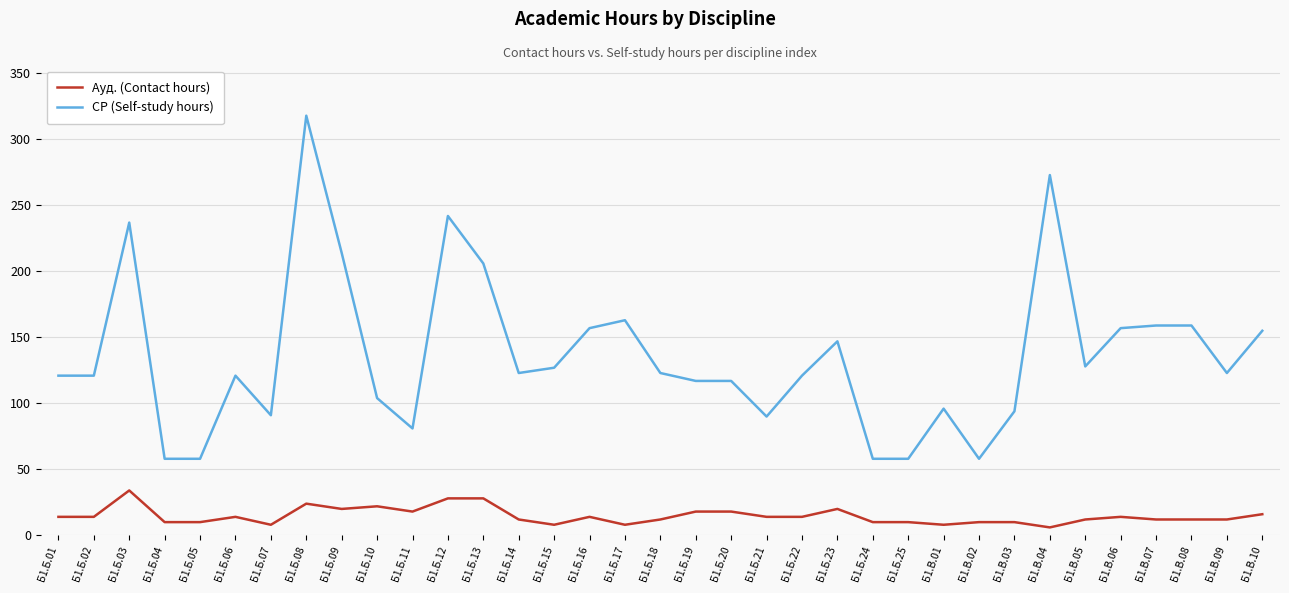

Between Б1.Б.08 and Б1.В.06, which series saw the biggest shift?

СР (Self-study hours)